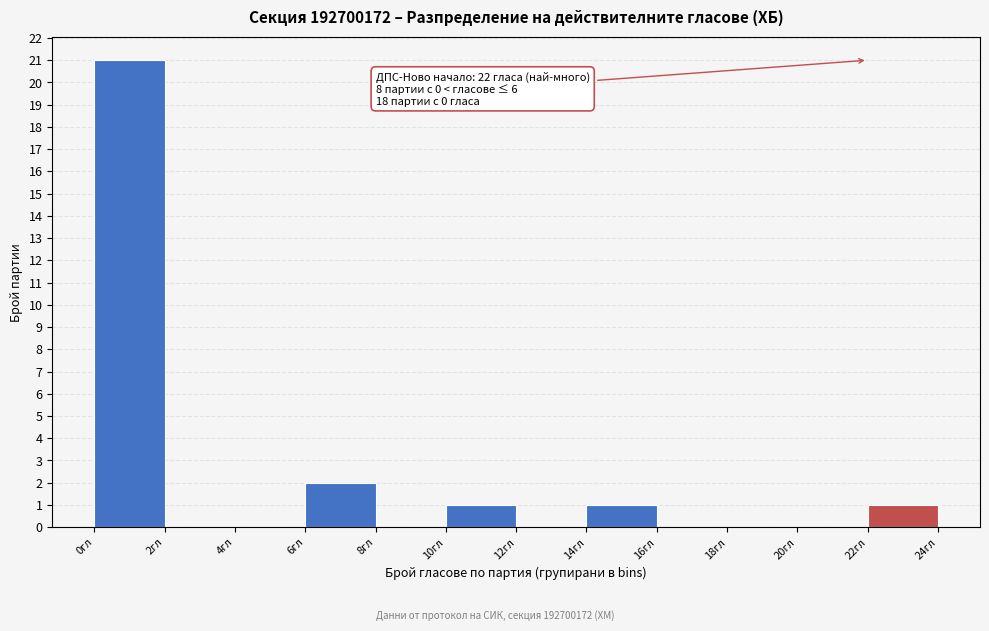

Over which range of the x-axis is the bar tallest?

0 to 2